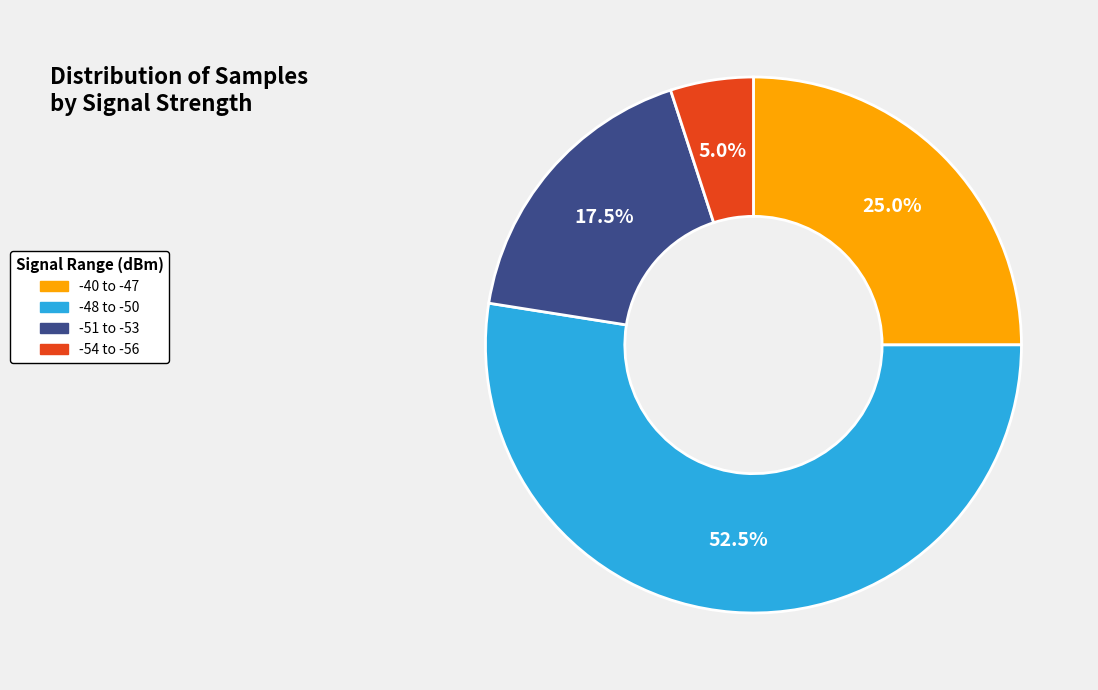

What percentage is NOT represented by -40 to -47?

75.0%